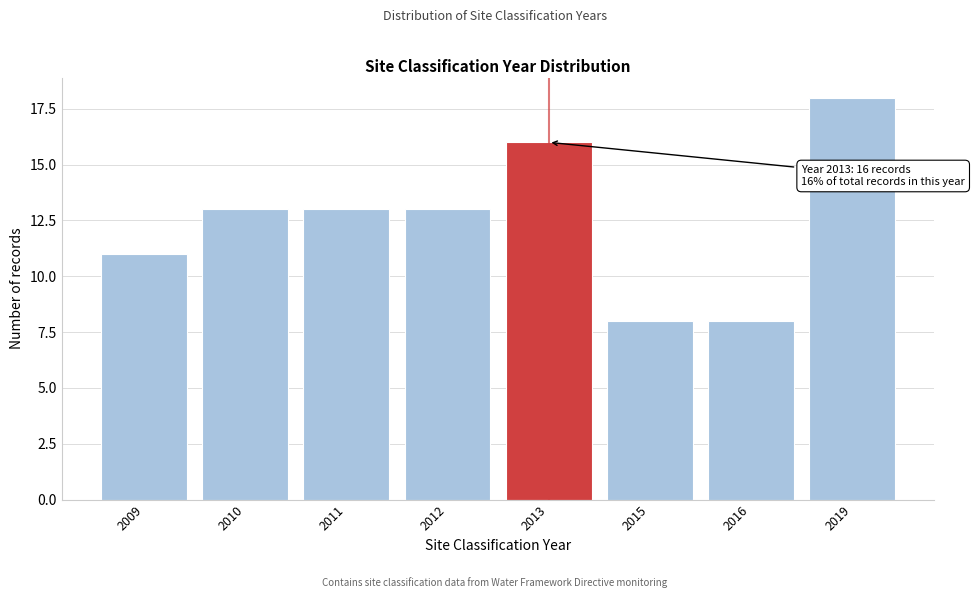

Reading left to right, what are all the values shown in this chart?

11	13	13	13	16	8	8	18